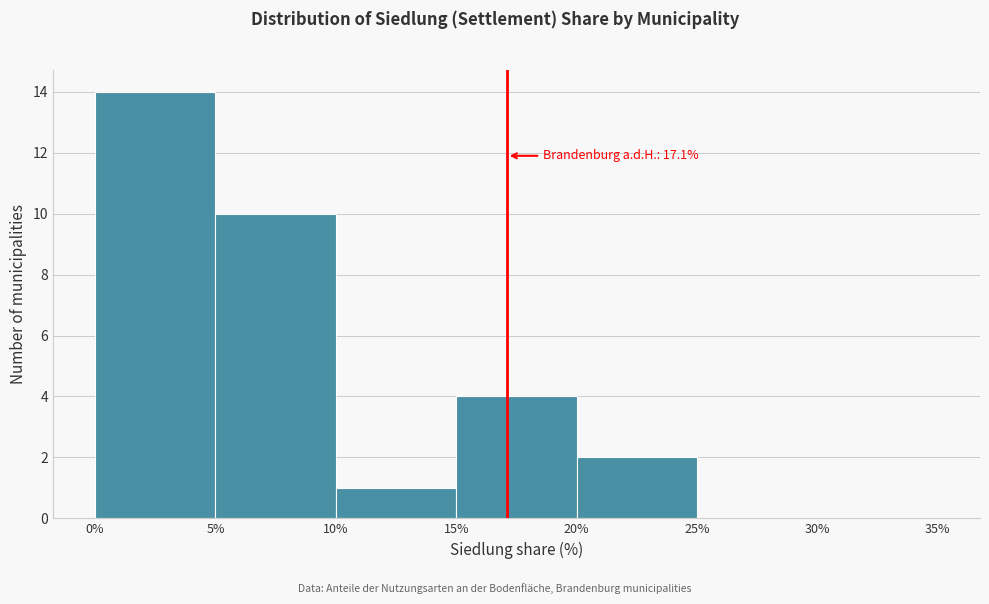

Which range on the x-axis has the tallest bar?

0% to 5%